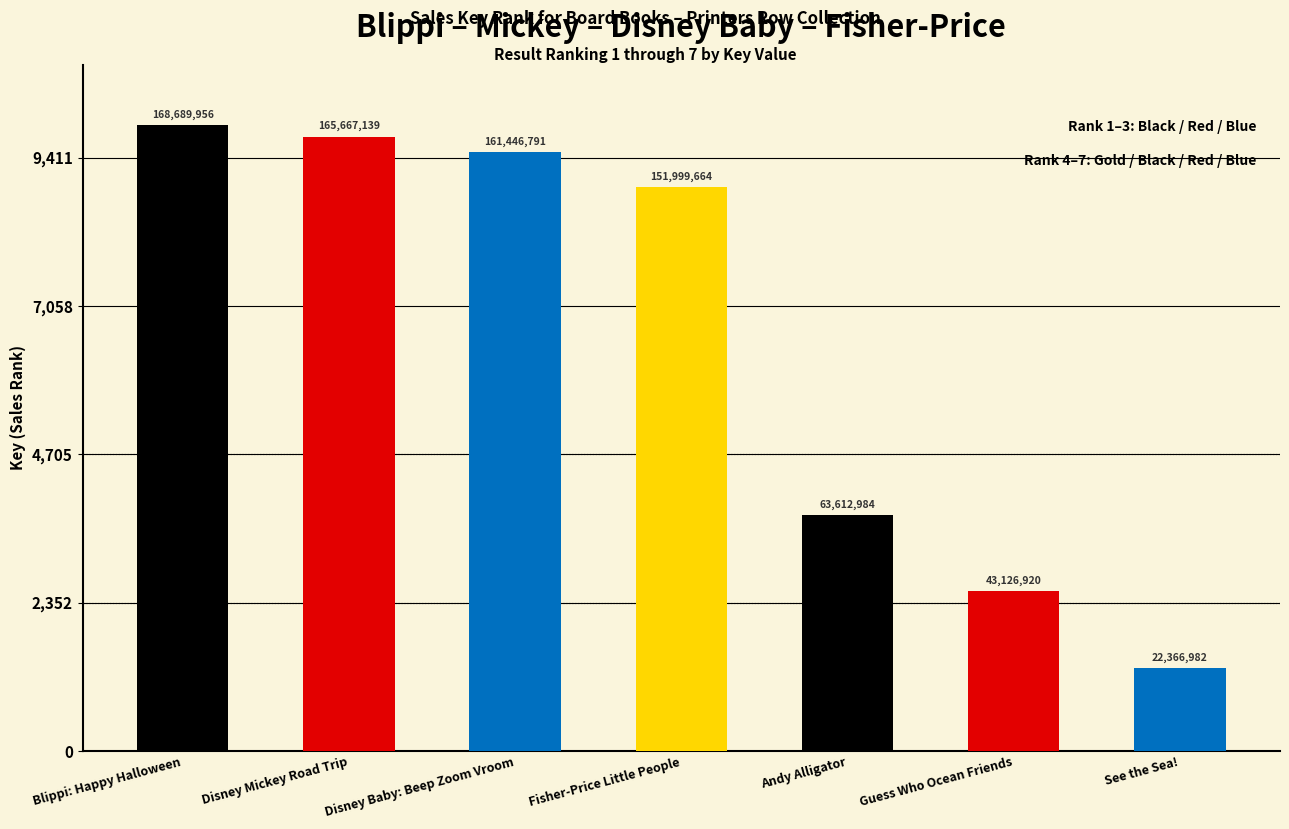

What is the difference between the maximum and minimum values?

146322974